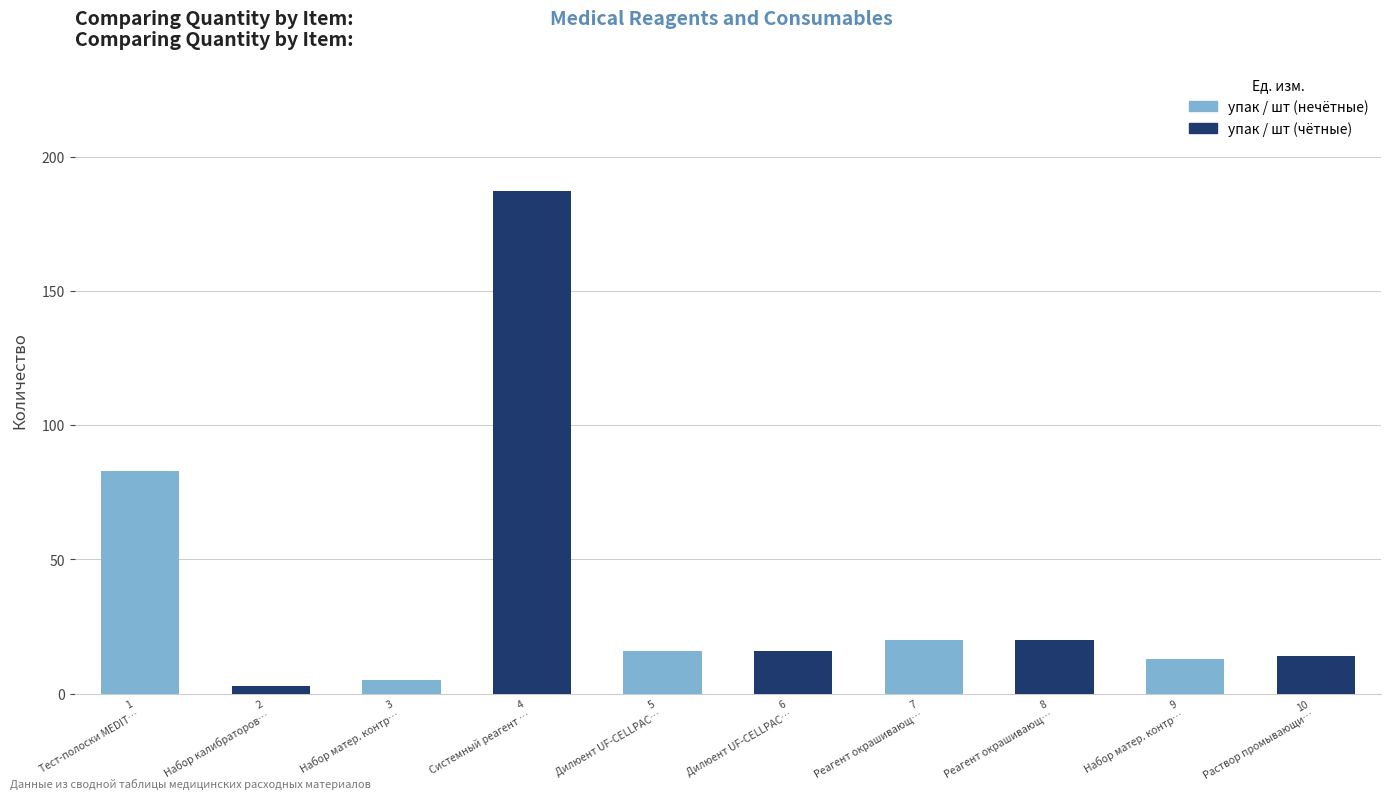

Is it true that the value at 9
Набор матер. контр… is 13?

True